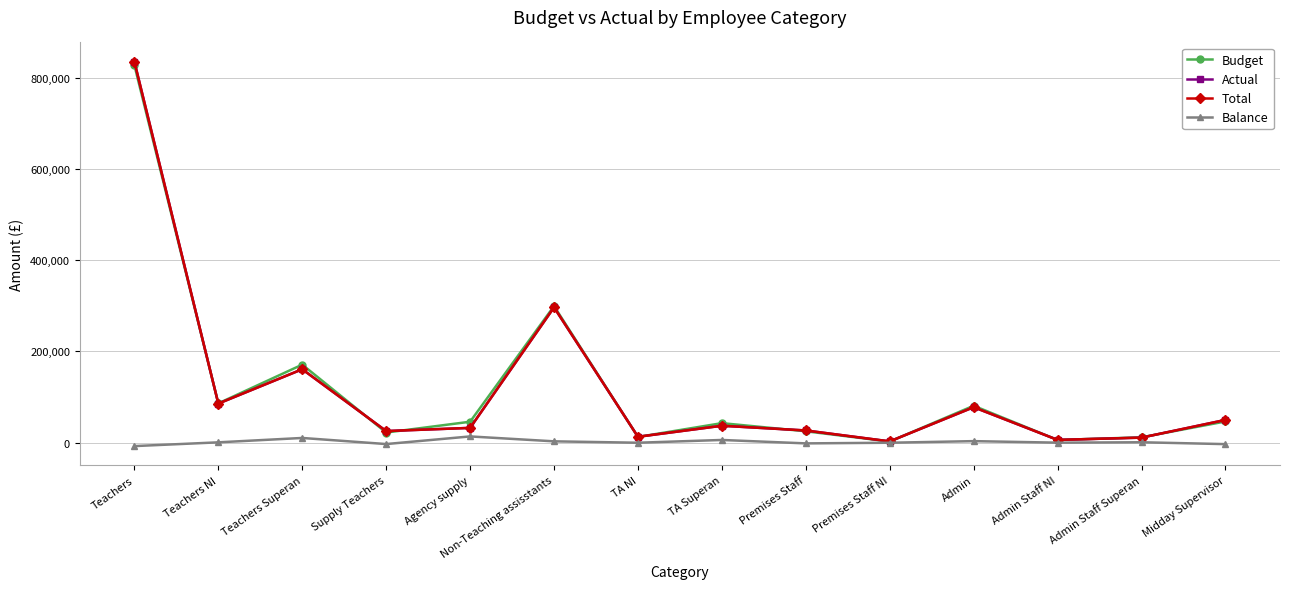

Reading left to right, list all the values displayed in this chart.

Budget: Teachers=827472.0	Teachers NI=85974.0	Teachers Superan=170904.0	Supply Teachers=22000.0	Agency supply=45700.0	Non-Teaching assisstants=299241.0	TA NI=12347.0	TA Superan=42598.0	Premises Staff=24769.0	Premises Staff NI=2256.0	Admin=80734.0	Admin Staff NI=5697.0	Admin Staff Superan=11545.0	Midday Supervisor=46275.0
Actual: Teachers=835188.9	Teachers NI=85454.6	Teachers Superan=160784.3	Supply Teachers=25243.7	Agency supply=32213.8	Non-Teaching assisstants=296520.2	TA NI=12691.5	TA Superan=36875.2	Premises Staff=26545.1	Premises Staff NI=2610.9	Admin=77570.9	Admin Staff NI=5890.3	Admin Staff Superan=10849.4	Midday Supervisor=49680.0
Total: Teachers=835188.9	Teachers NI=85454.6	Teachers Superan=160784.3	Supply Teachers=25243.7	Agency supply=32213.8	Non-Teaching assisstants=296520.2	TA NI=12691.5	TA Superan=36875.2	Premises Staff=26545.1	Premises Staff NI=2610.9	Admin=77570.9	Admin Staff NI=5890.3	Admin Staff Superan=10849.4	Midday Supervisor=49680.0
Balance: Teachers=-7716.9	Teachers NI=519.4	Teachers Superan=10119.7	Supply Teachers=-3243.7	Agency supply=13486.2	Non-Teaching assisstants=2720.8	TA NI=-344.5	TA Superan=5722.8	Premises Staff=-1776.1	Premises Staff NI=-354.9	Admin=3163.1	Admin Staff NI=-193.3	Admin Staff Superan=695.6	Midday Supervisor=-3405.0